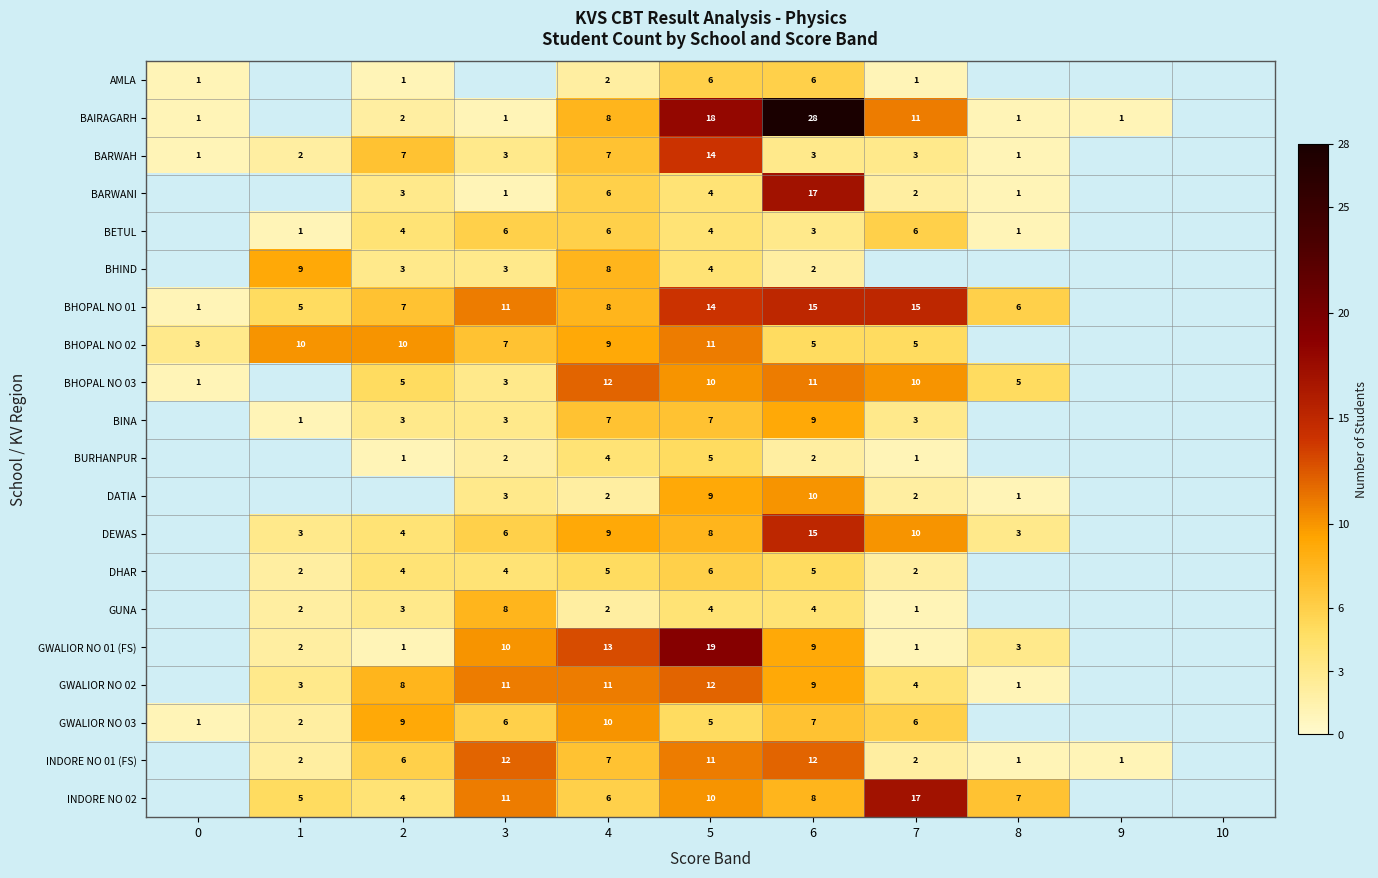

What is the sum of the INDORE NO 01 (FS) values at 1 and 5?

13